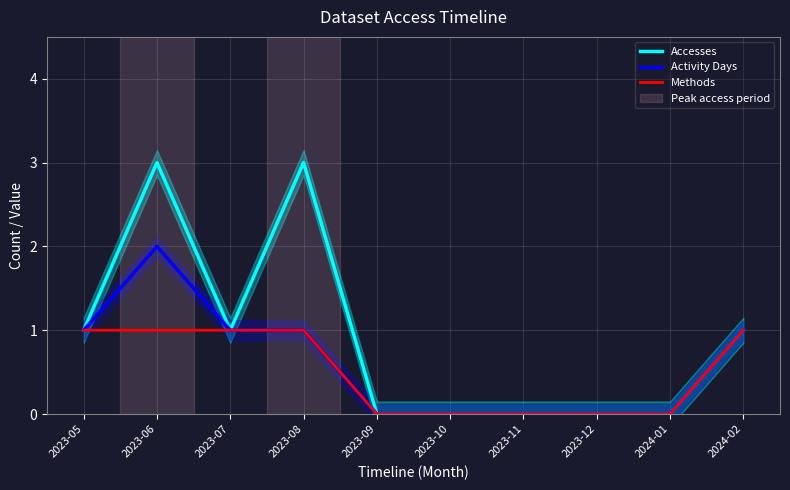

What are all the series names shown in the legend?

Accesses, Activity Days, Methods